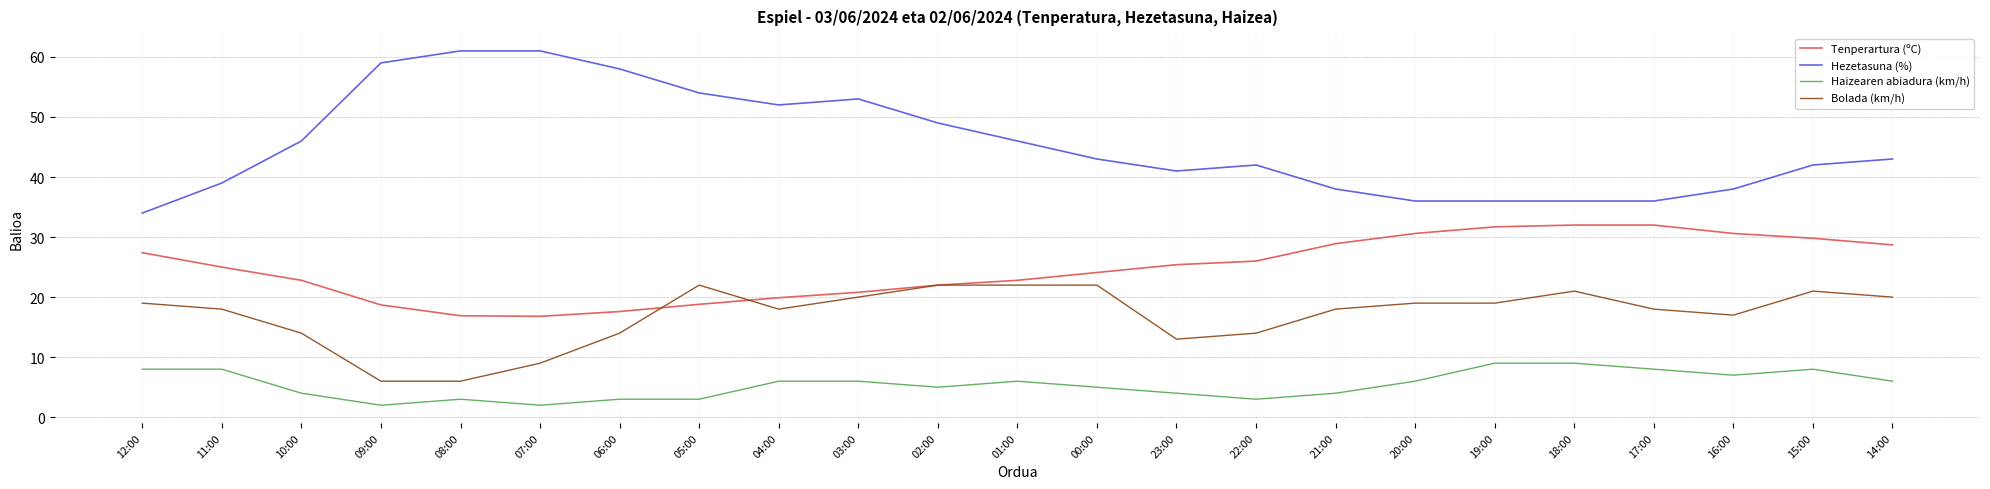

Which series changed the most between 01:00 and 19:00?

Hezetasuna (%)